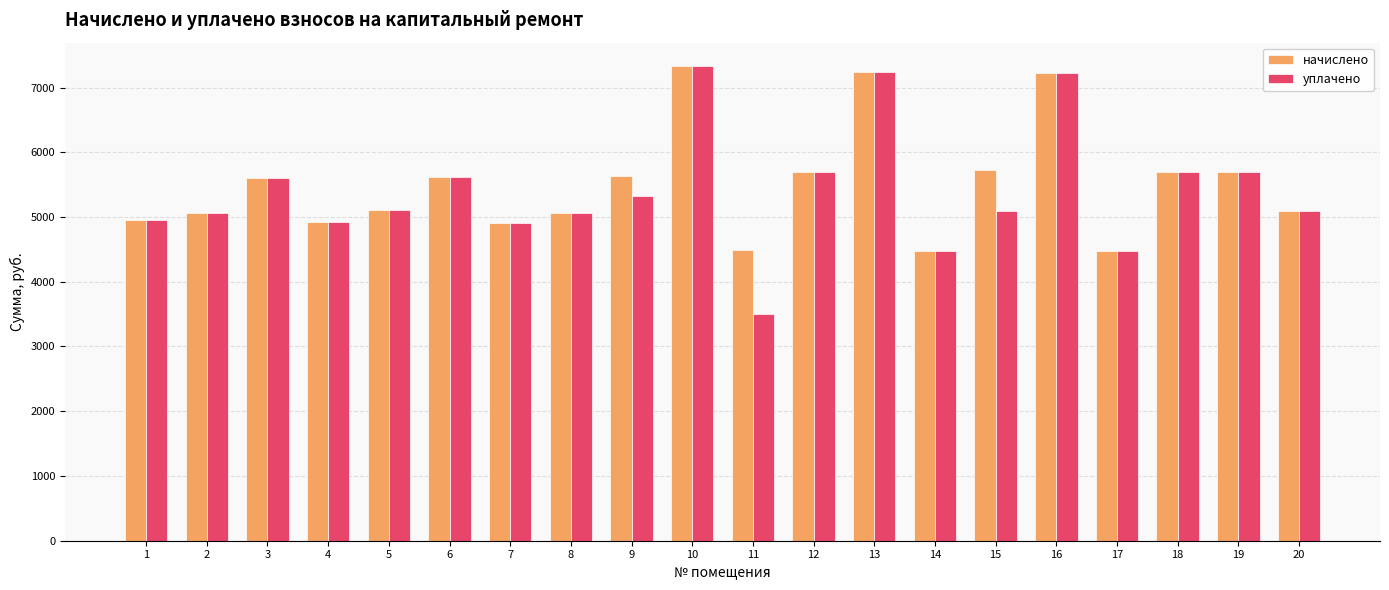

At which label does уплачено first exceed 5114?

3